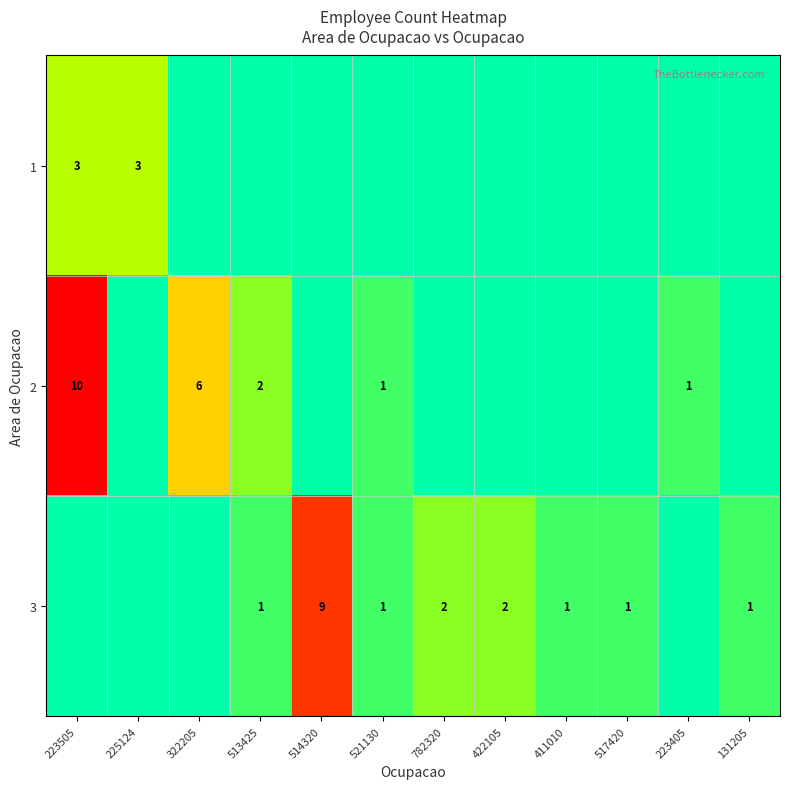

True or false: 2 has a value of 1 at 223405.

True